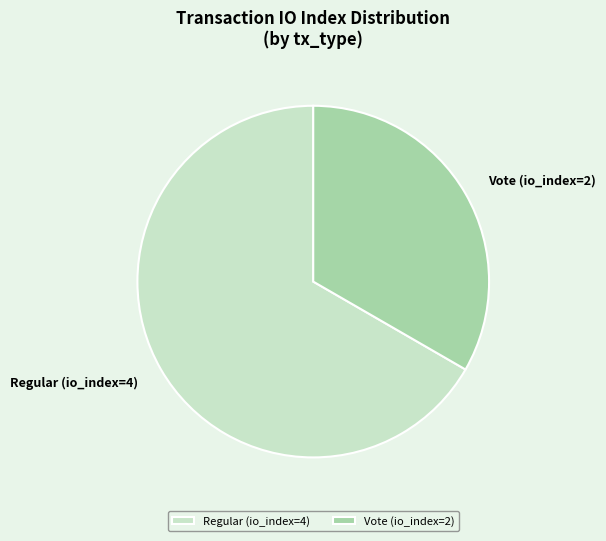

Approximately how many times larger is the value at Vote (io_index=2) compared to Regular (io_index=4)?

0.5